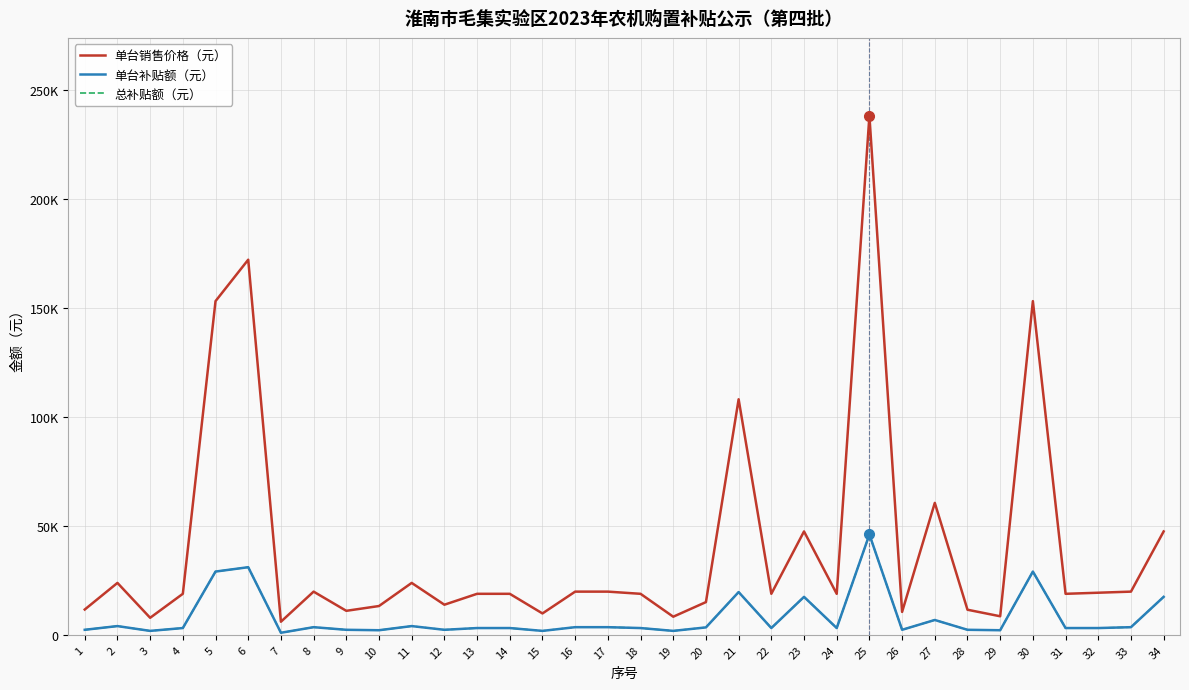

Which category has the highest value across all series?

25